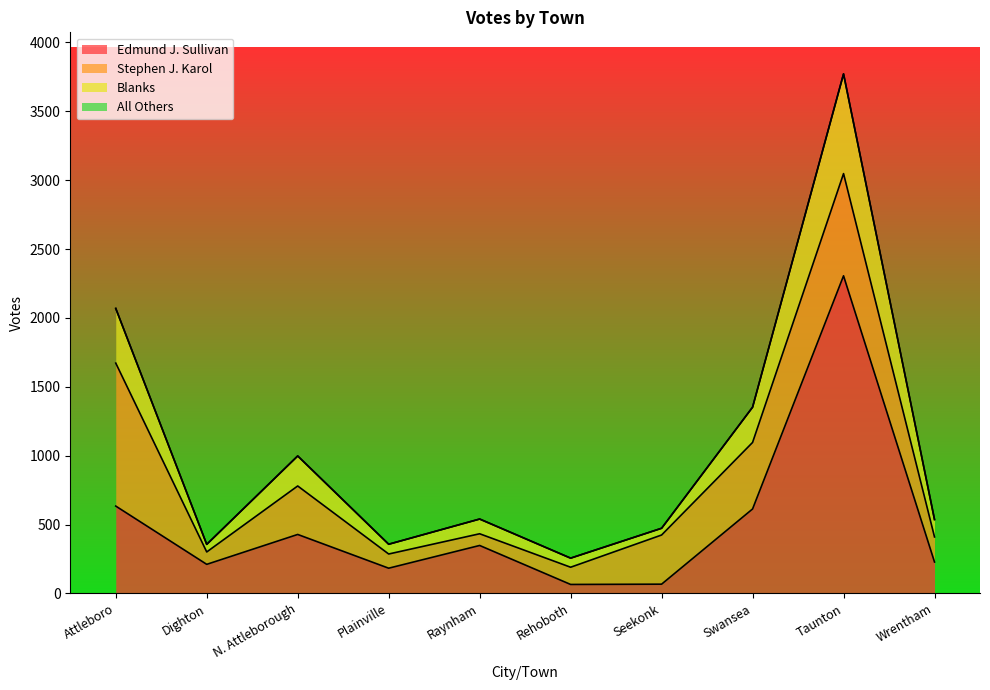

What is the difference between the Edmund J. Sullivan values at Dighton and Plainville?

28